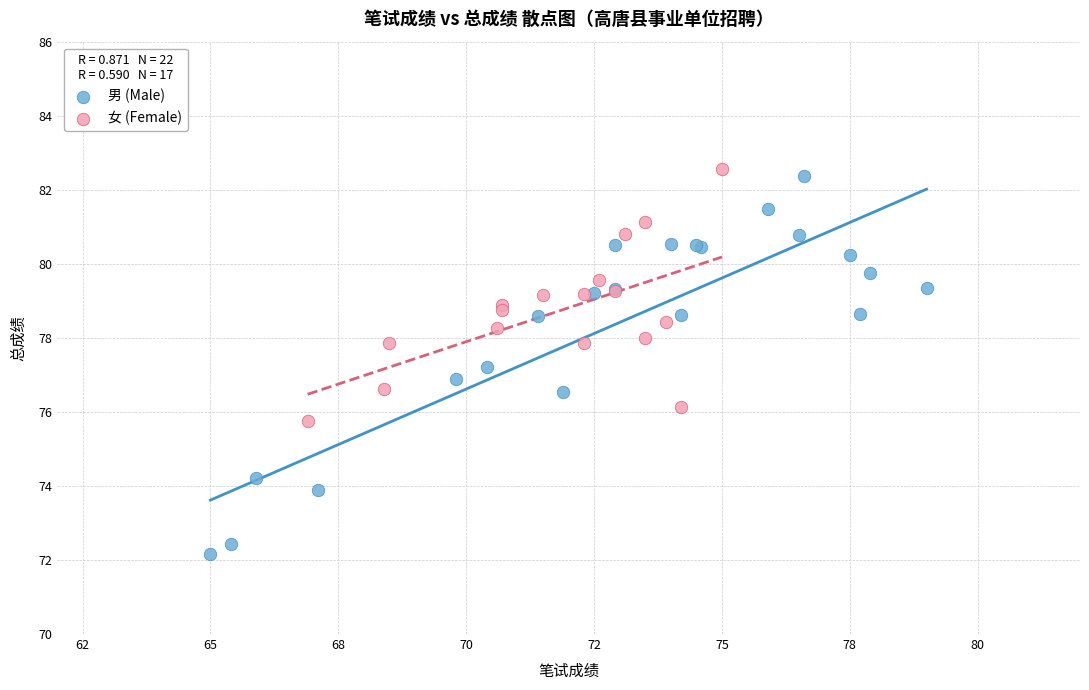

Which series reaches the maximum Y coordinate?

女 (Female)